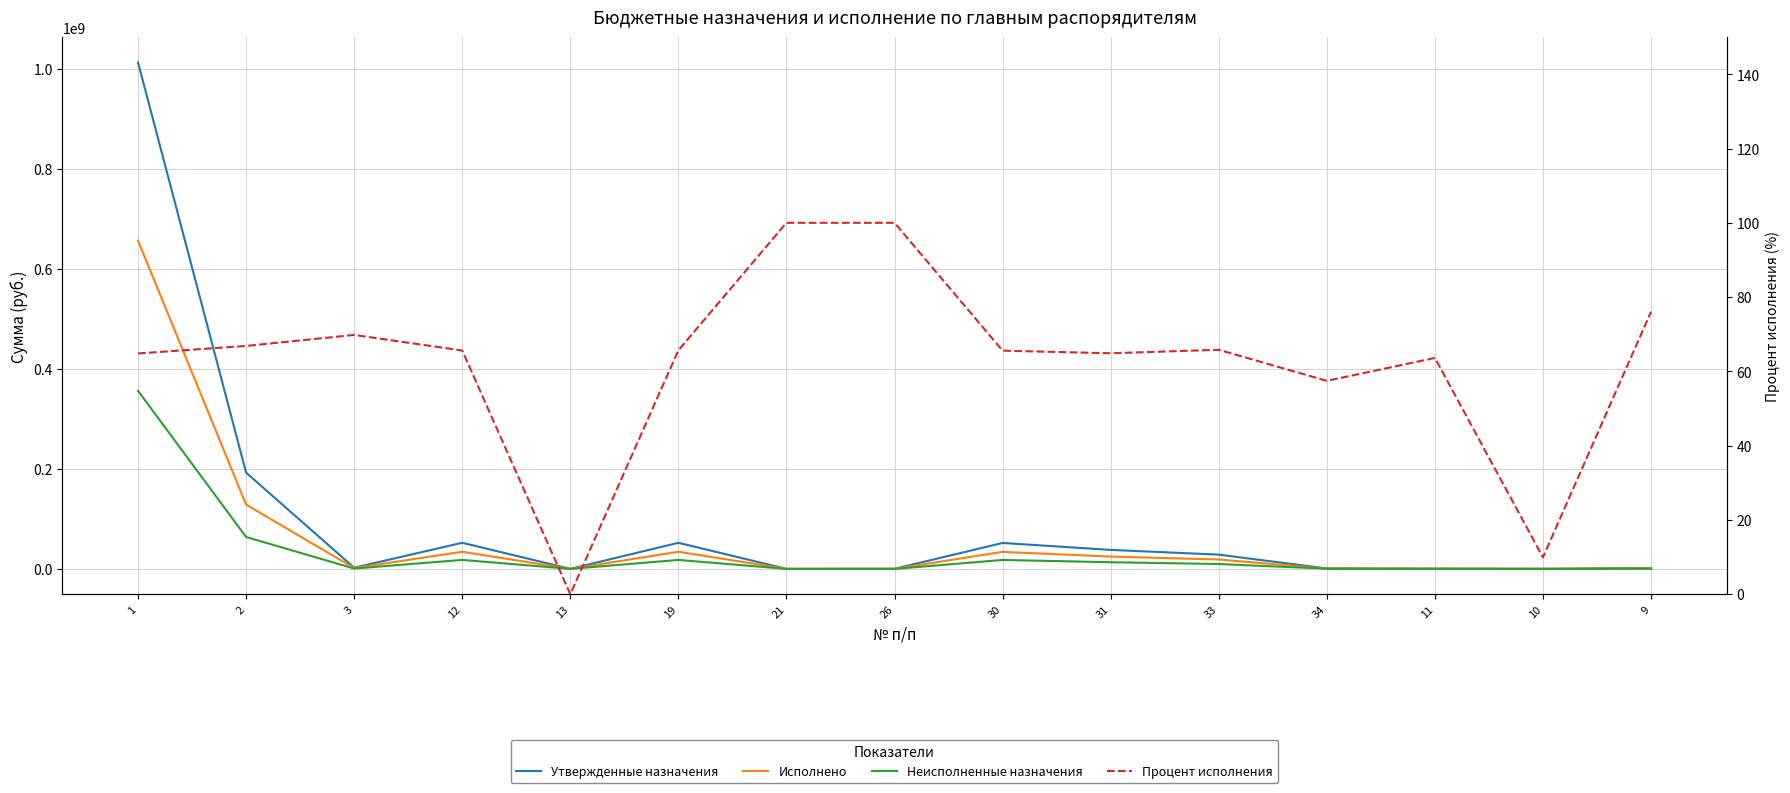

How many positive values does the Неисполненные назначения series have?

13